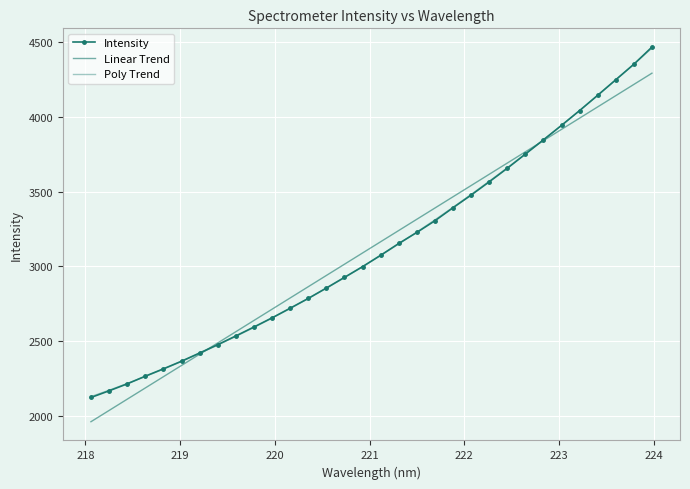

How many times do Intensity and Linear Trend cross each other?

2